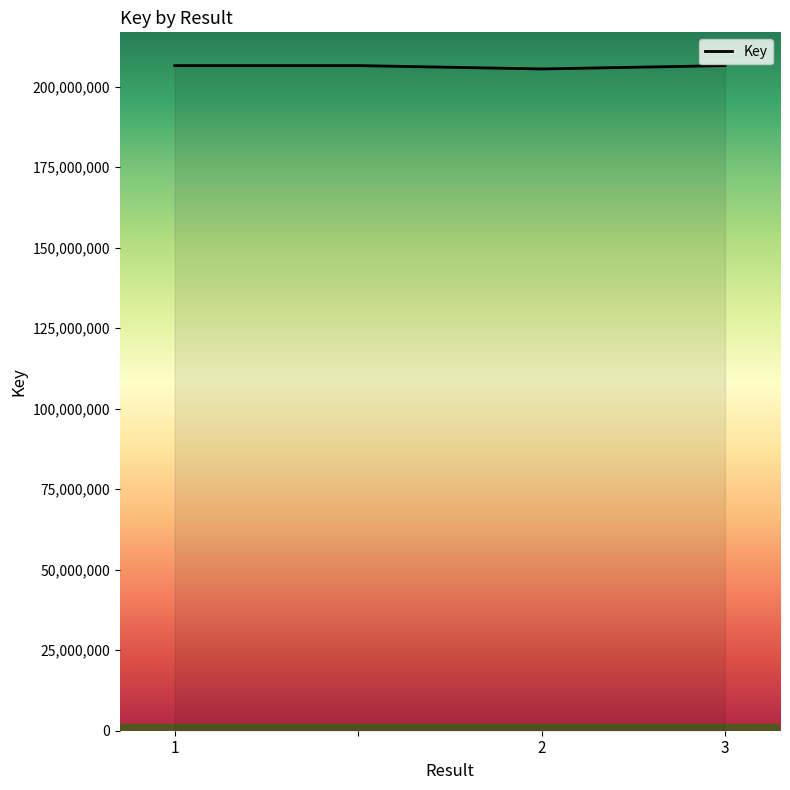

Reading left to right, list all the values displayed in this chart.

206495493	206495493	205456148	206496393